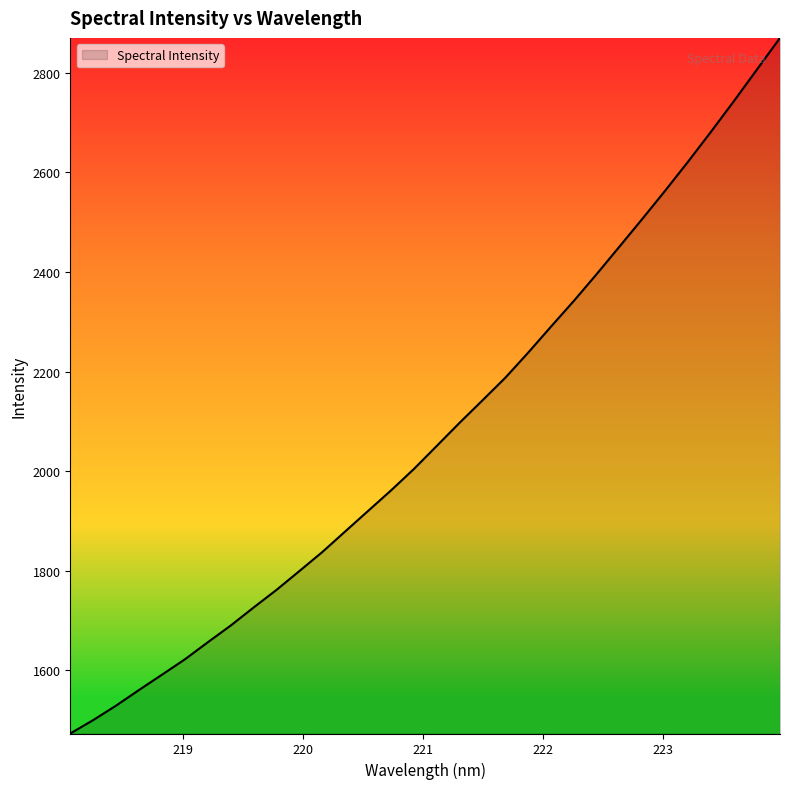

What is the minimum value shown in the chart?

1472.8